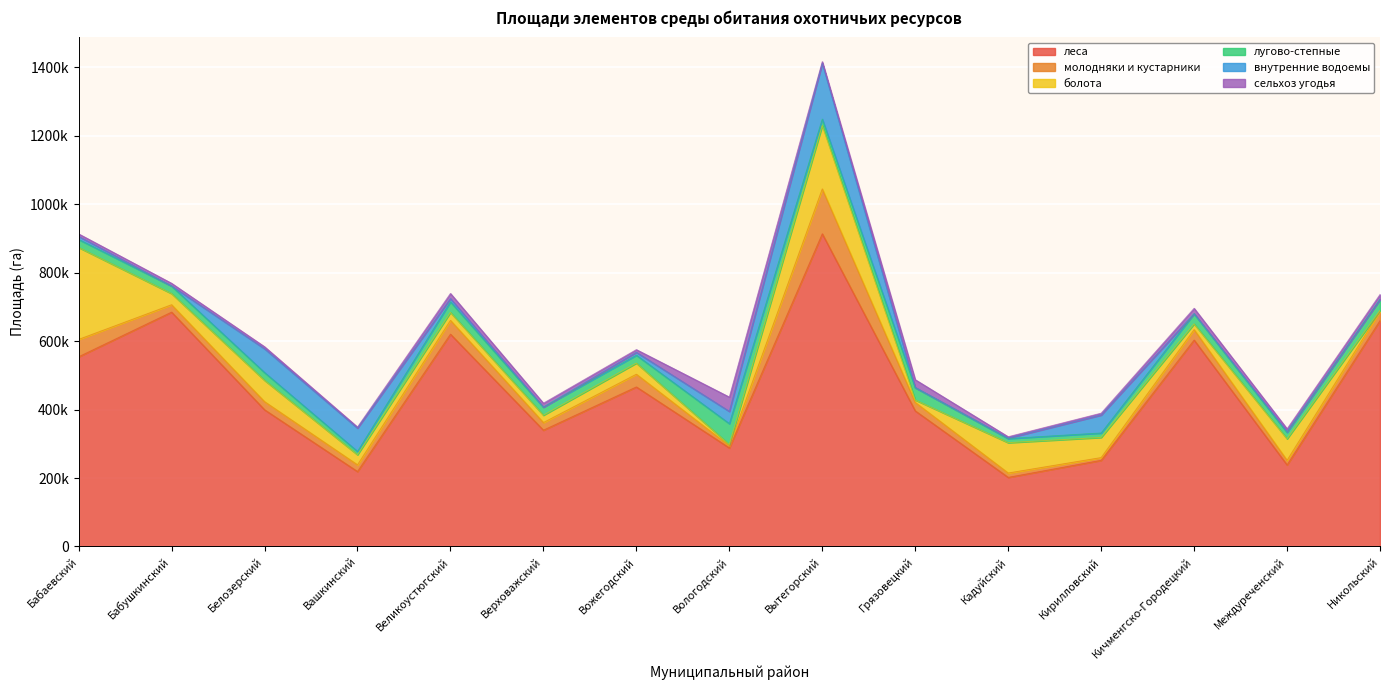

Is it true that леса equals 91808.3 at Кирилловский?

False